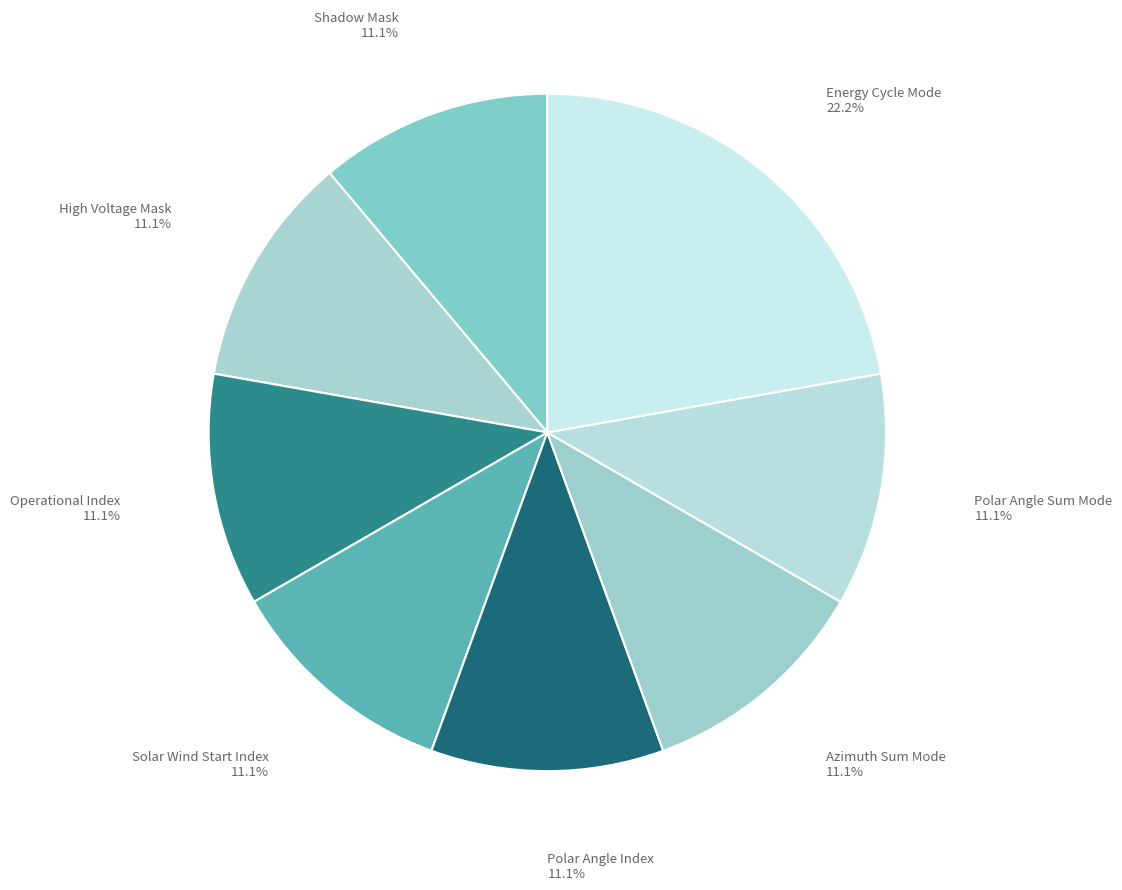

How many segments does this pie chart have?

8